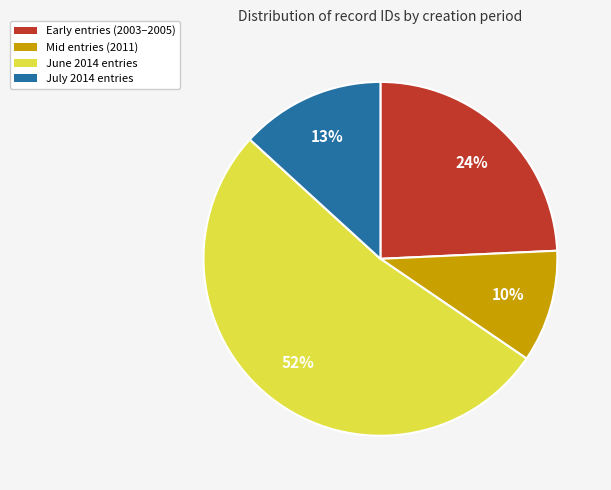

The Mid entries (2011) slice represents 10% of the pie. True or false?

True